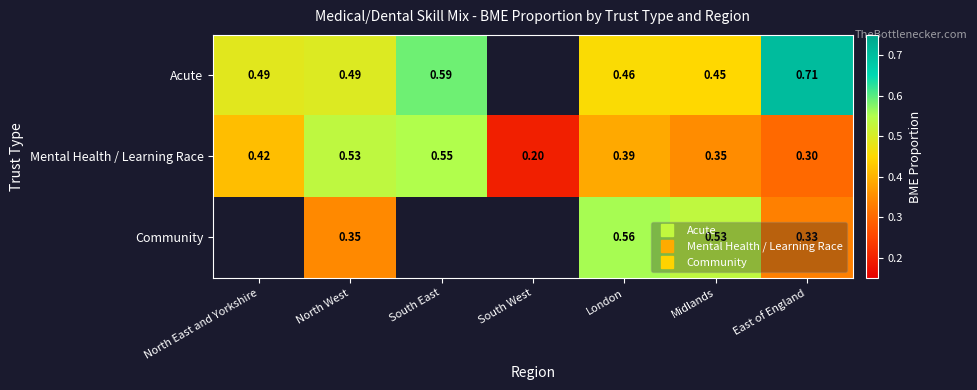

Which series changed the most between South East and South West?

Mental Health / Learning Race